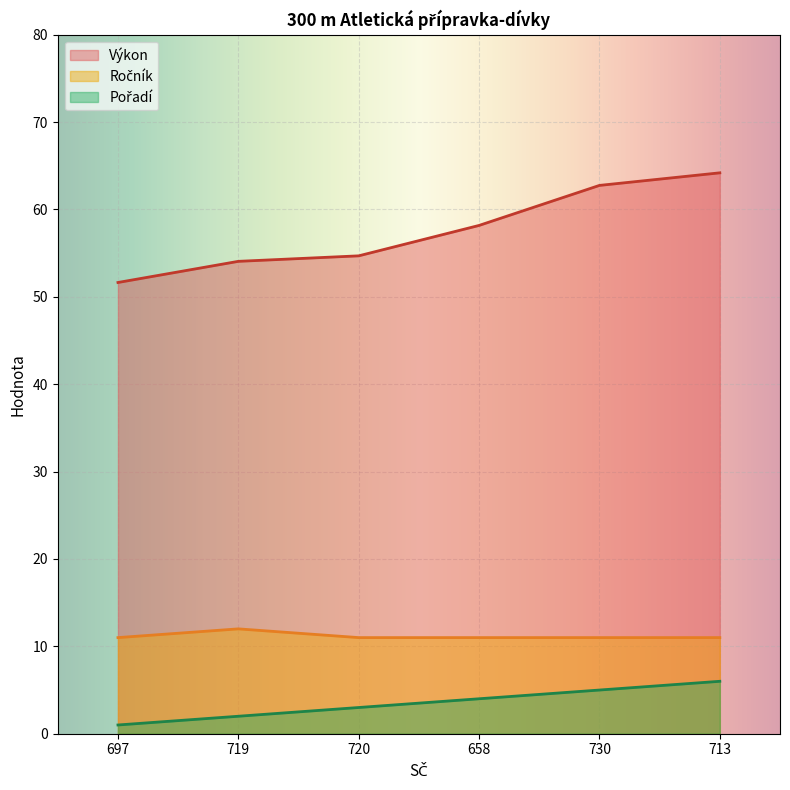

How many values in the Výkon series exceed 58?

3